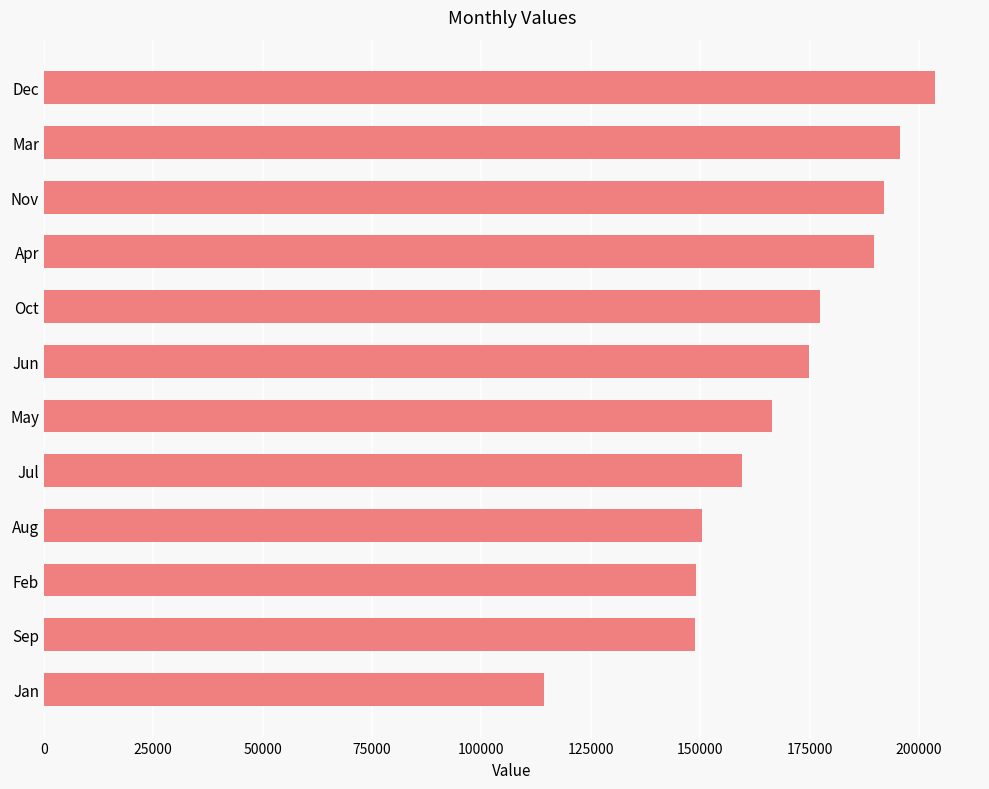

Is it true that the value at Aug is 243740?

False